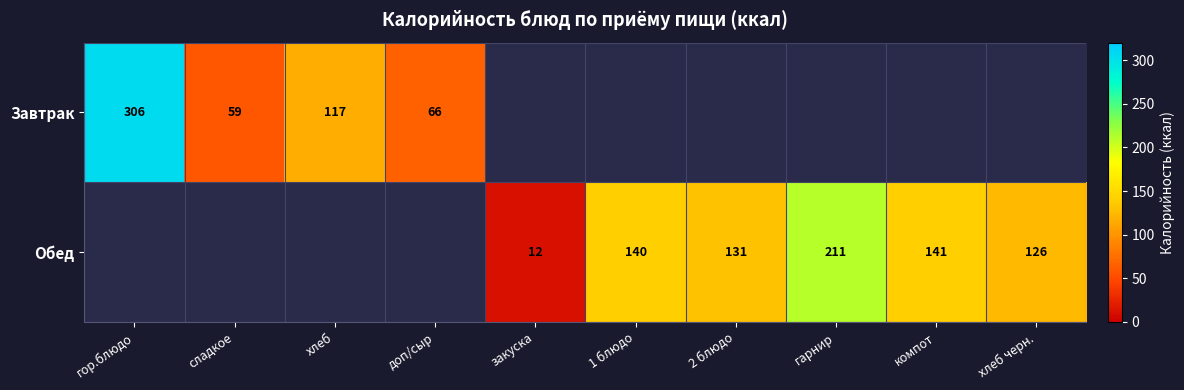

The value of Обед at хлеб черн. is 126. True or false?

True